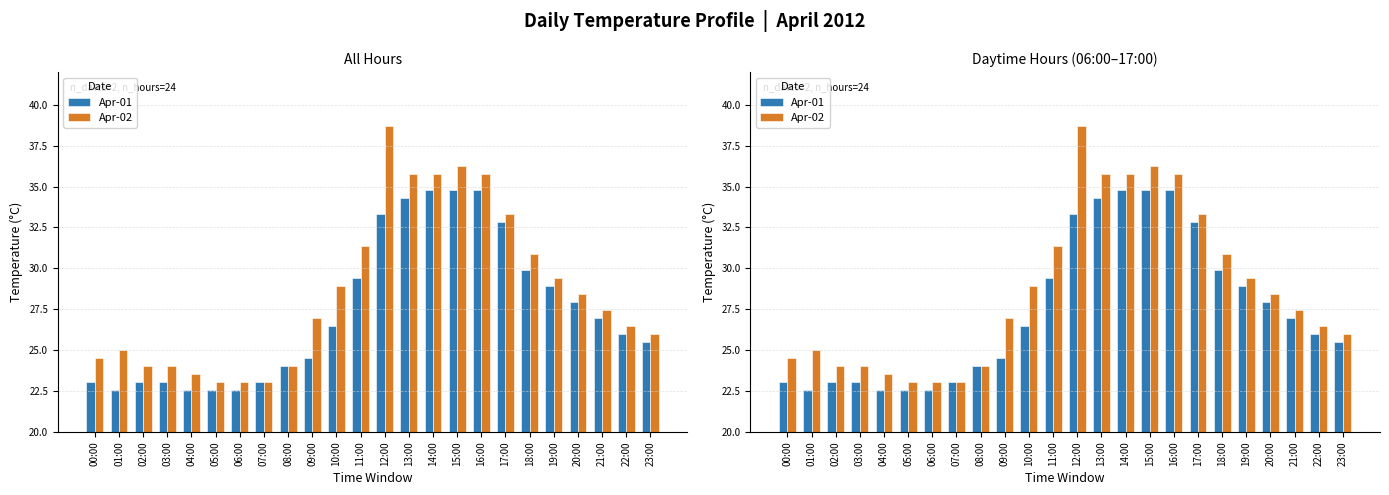

At which label is Apr-01 closest to 28?

20:00